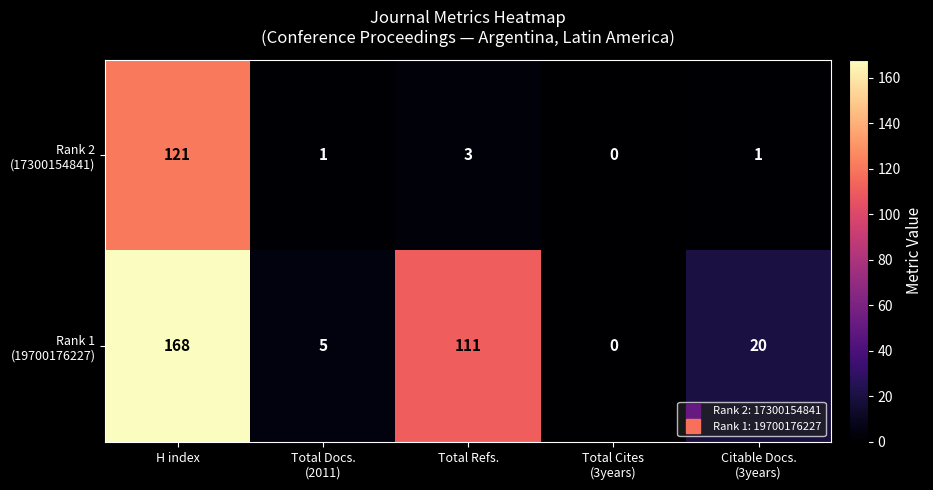

What is the spread (max minus min) of values at H index?

47